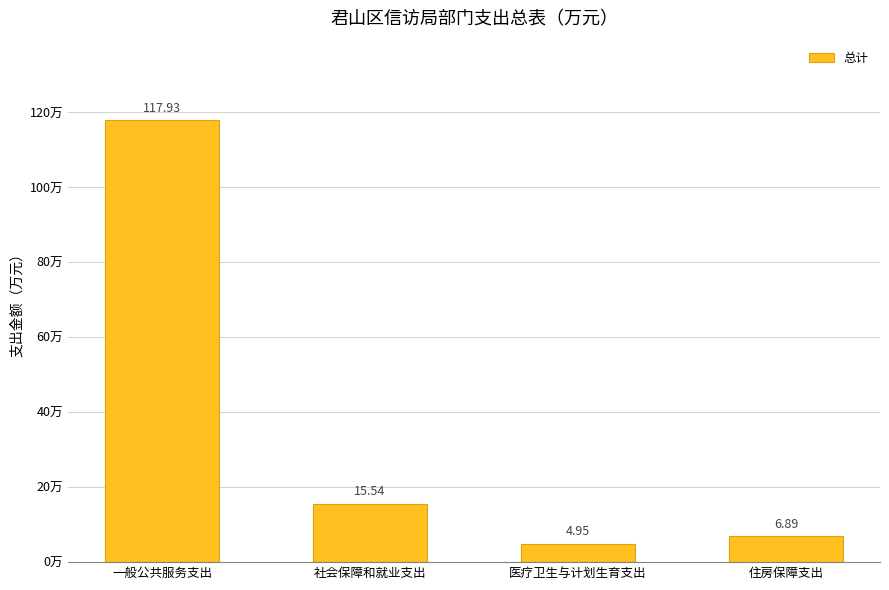

List the labels in order of value, smallest first.

医疗卫生与计划生育支出, 住房保障支出, 社会保障和就业支出, 一般公共服务支出